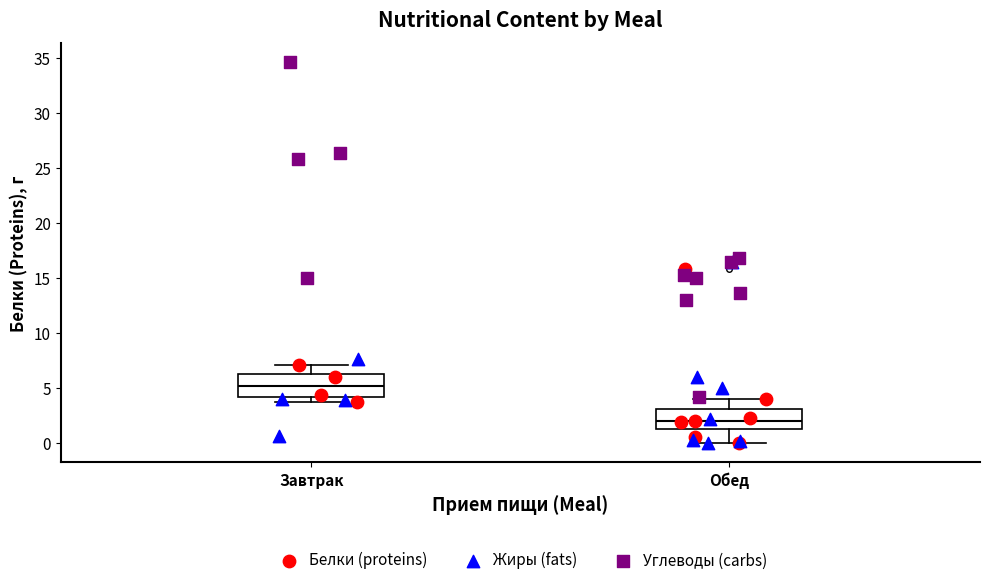

Where does the median line of the box for Обед sit on the y-axis? The values are not printed on the chart, so give them approximately, as read against the axis.

2.0